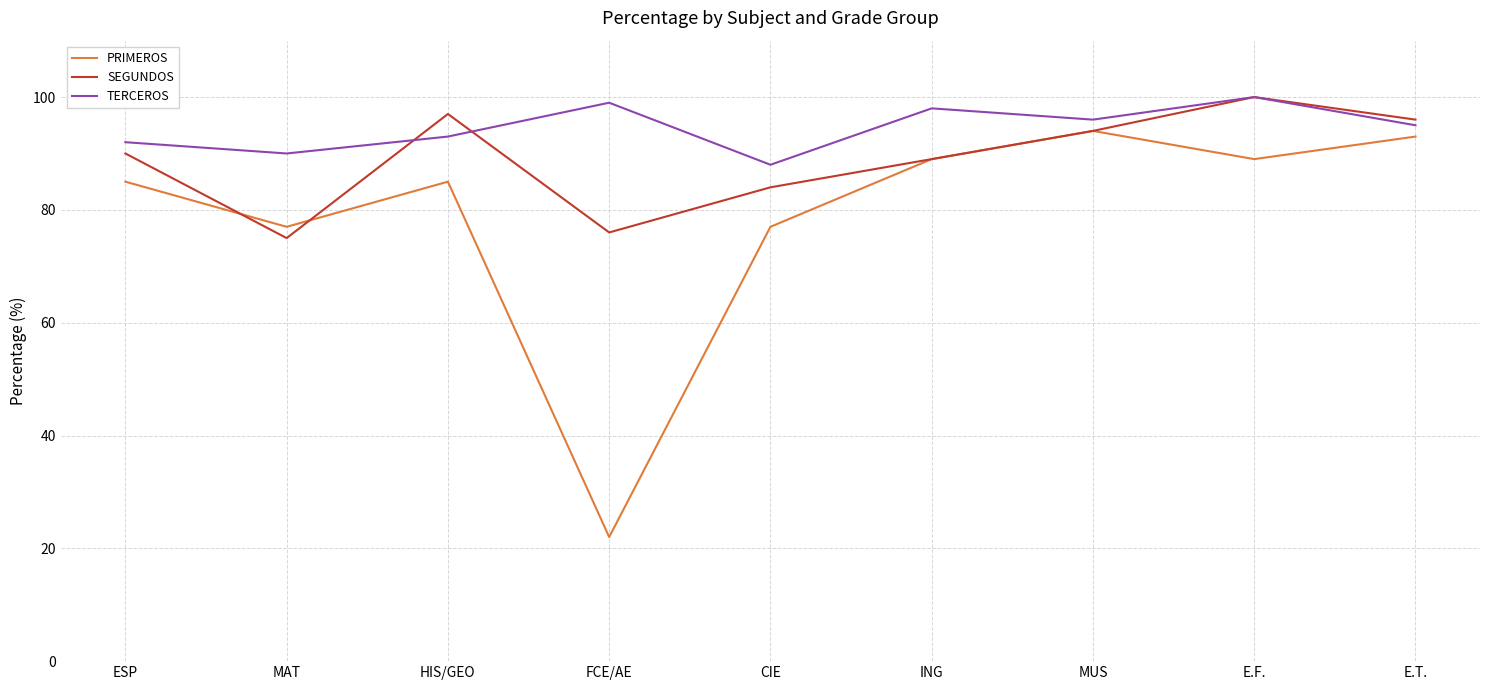

Reading left to right, list all the values displayed in this chart.

PRIMEROS: ESP=85	MAT=77	HIS/GEO=85	FCE/AE=22	CIE=77	ING=89	MUS=94	E.F.=89	E.T.=93
SEGUNDOS: ESP=90	MAT=75	HIS/GEO=97	FCE/AE=76	CIE=84	ING=89	MUS=94	E.F.=100	E.T.=96
TERCEROS: ESP=92	MAT=90	HIS/GEO=93	FCE/AE=99	CIE=88	ING=98	MUS=96	E.F.=100	E.T.=95